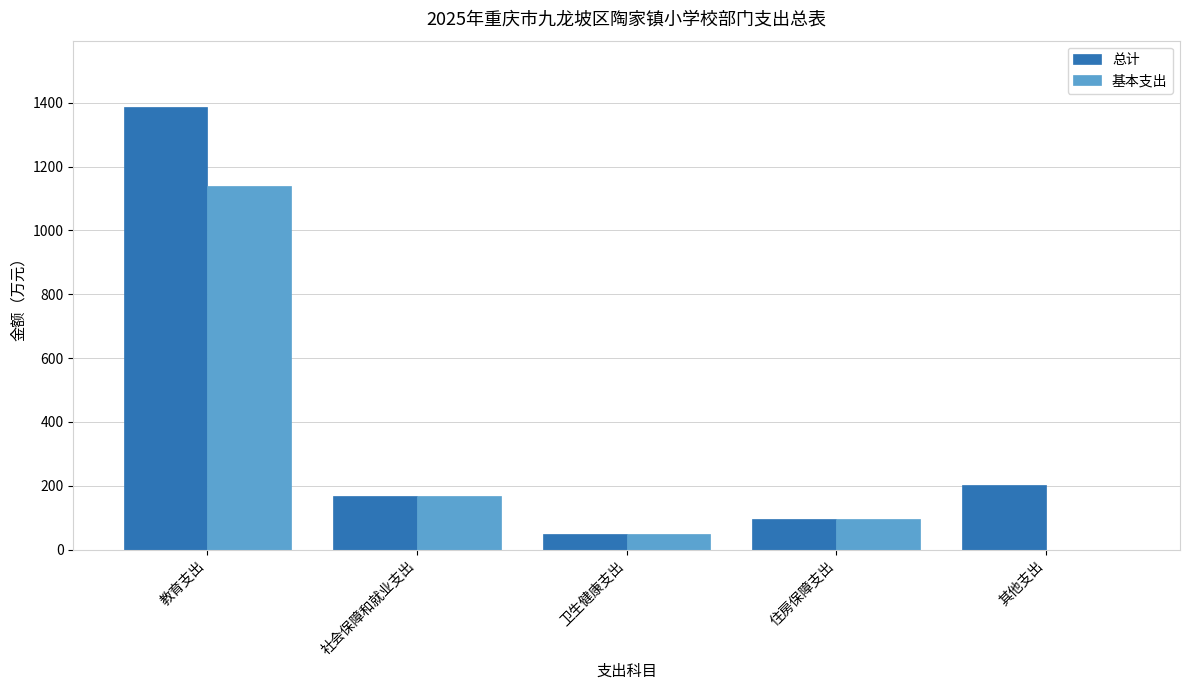

The value of 基本支出 at 教育支出 is 1499.3. True or false?

False